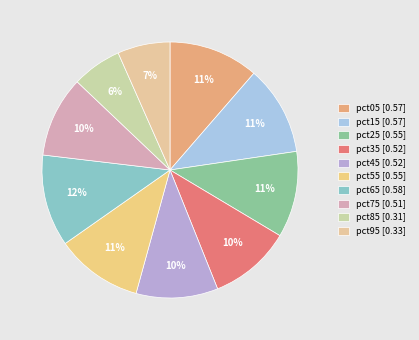

Is it true that pct55 is 11% of the pie?

True